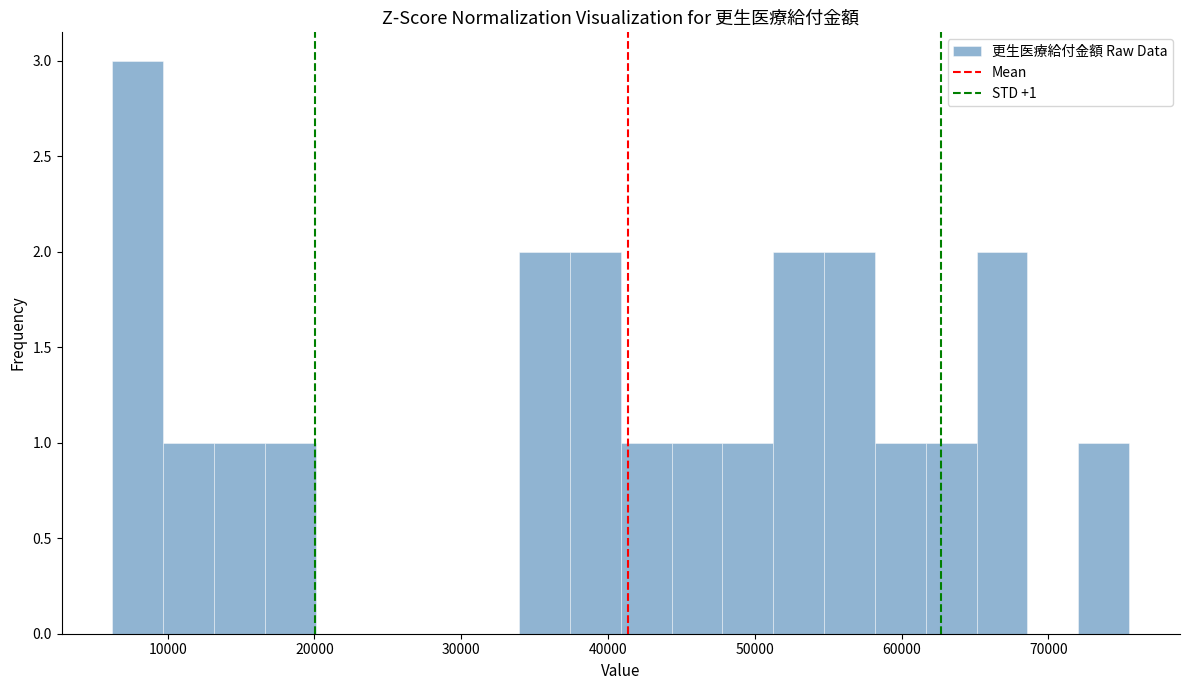

Around what value on the x-axis is the tallest bar? Give the approximate position of its centre, as read against the axis.

8000